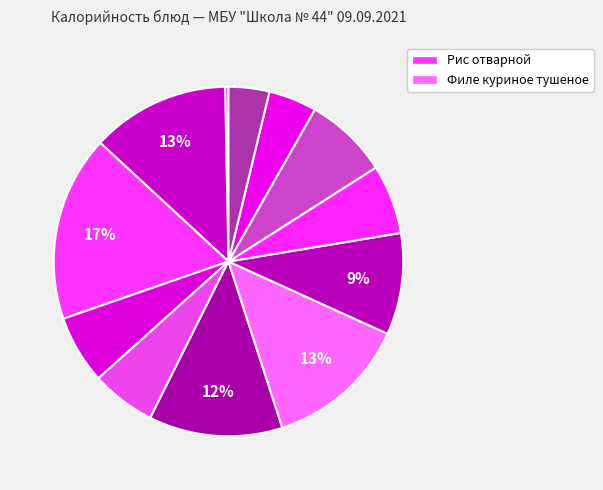

How many segments does this pie chart have?

12